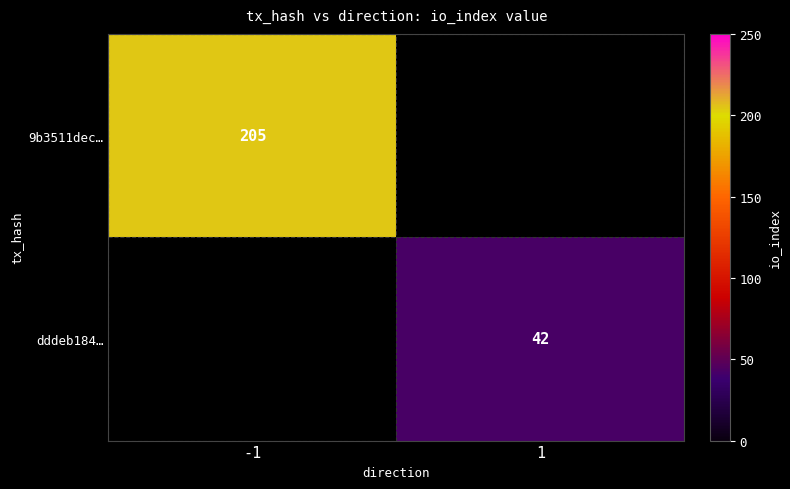

Is it true that 9b3511dec… equals 274 at -1?

False